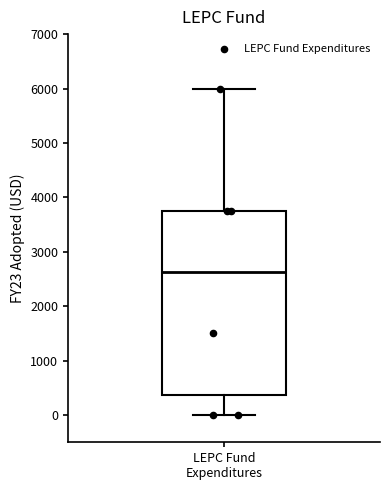

Transcribe this box plot: give where the median line is, the range the box spans, and where the two whiskers end, as read against the y-axis. The values are not printed on the chart, so give them approximately, as read against the axis.

median 2600, box 400 to 3800, whiskers 0 to 6000